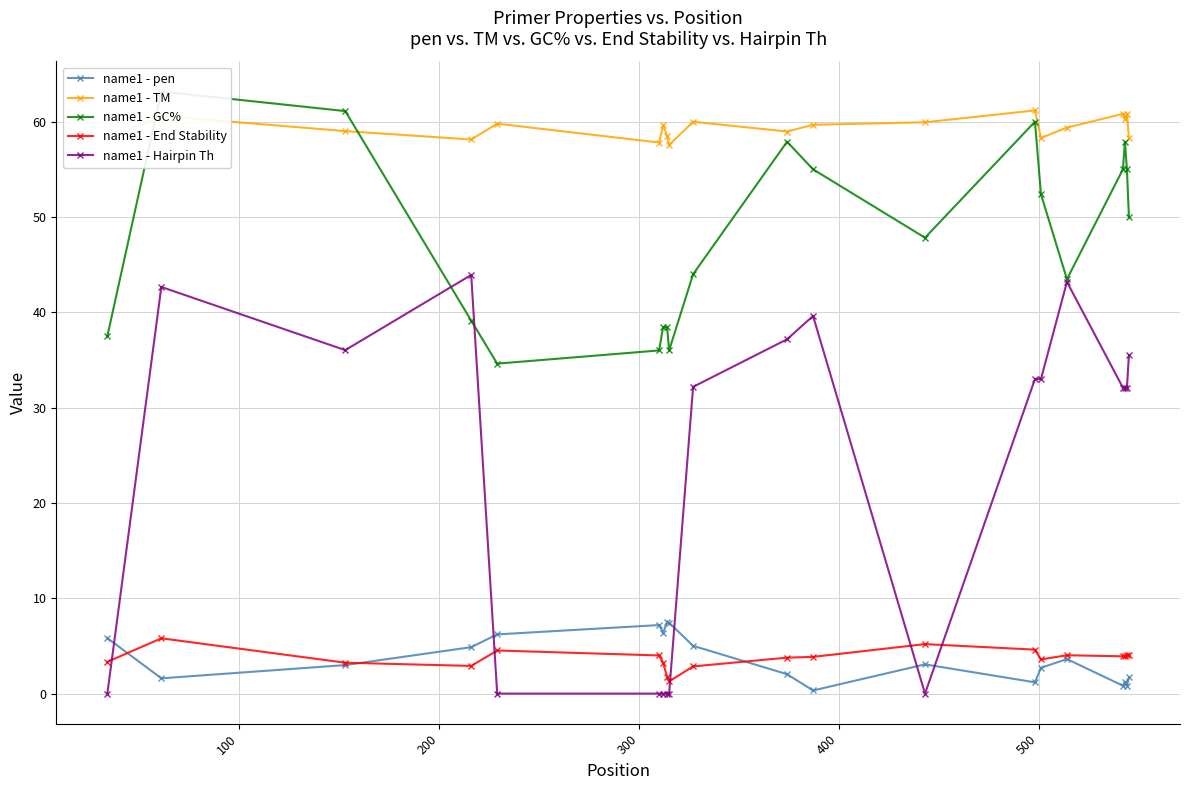

What is the highest value of the name1 - End Stability series?

5.8